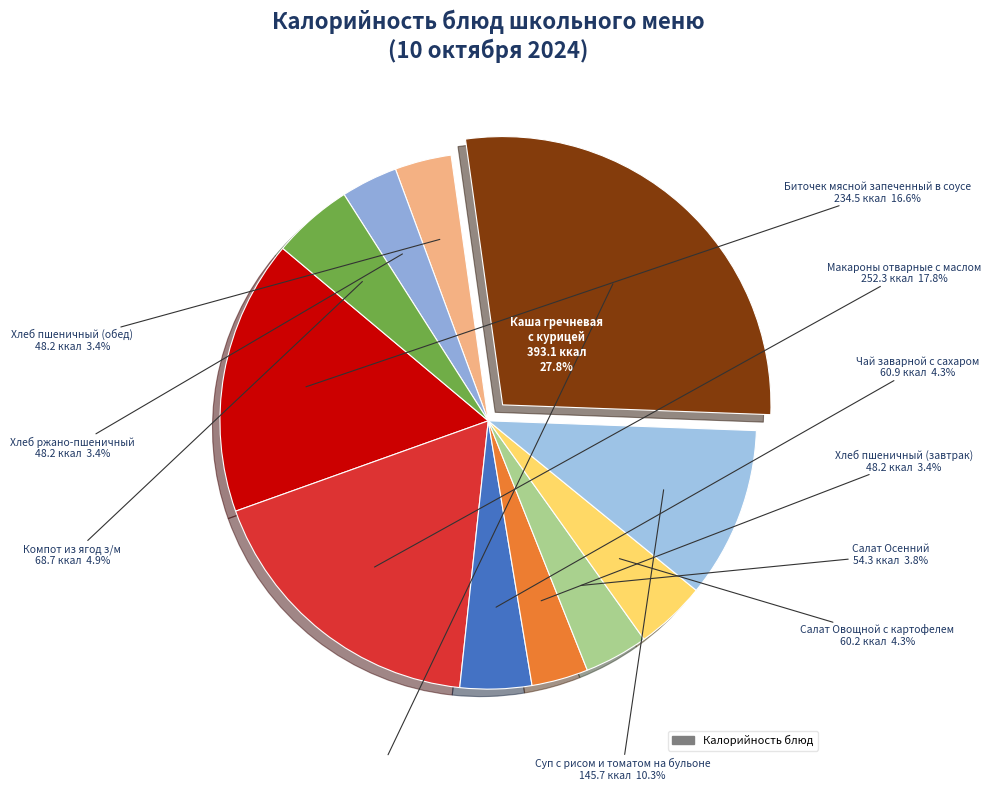

True or false: Хлеб ржано-пшеничный accounts for 3% of the total.

True